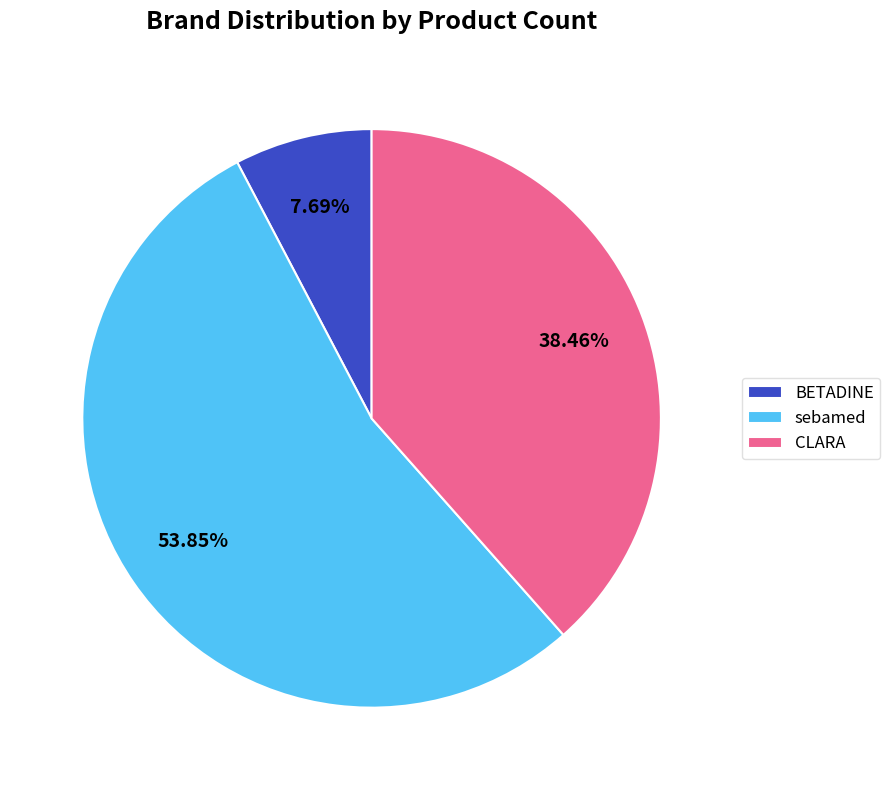

Does sebamed represent more than half of the total?

Yes